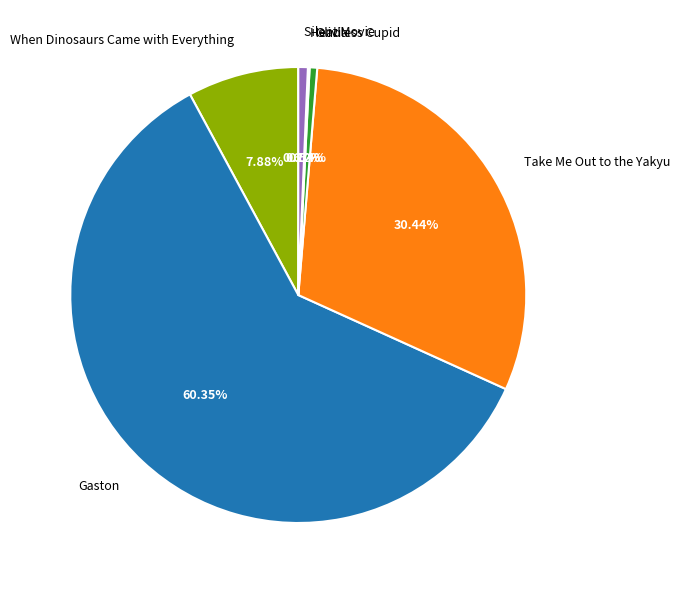

Combined, do Olivia and When Dinosaurs Came with Everything account for over 50%?

No